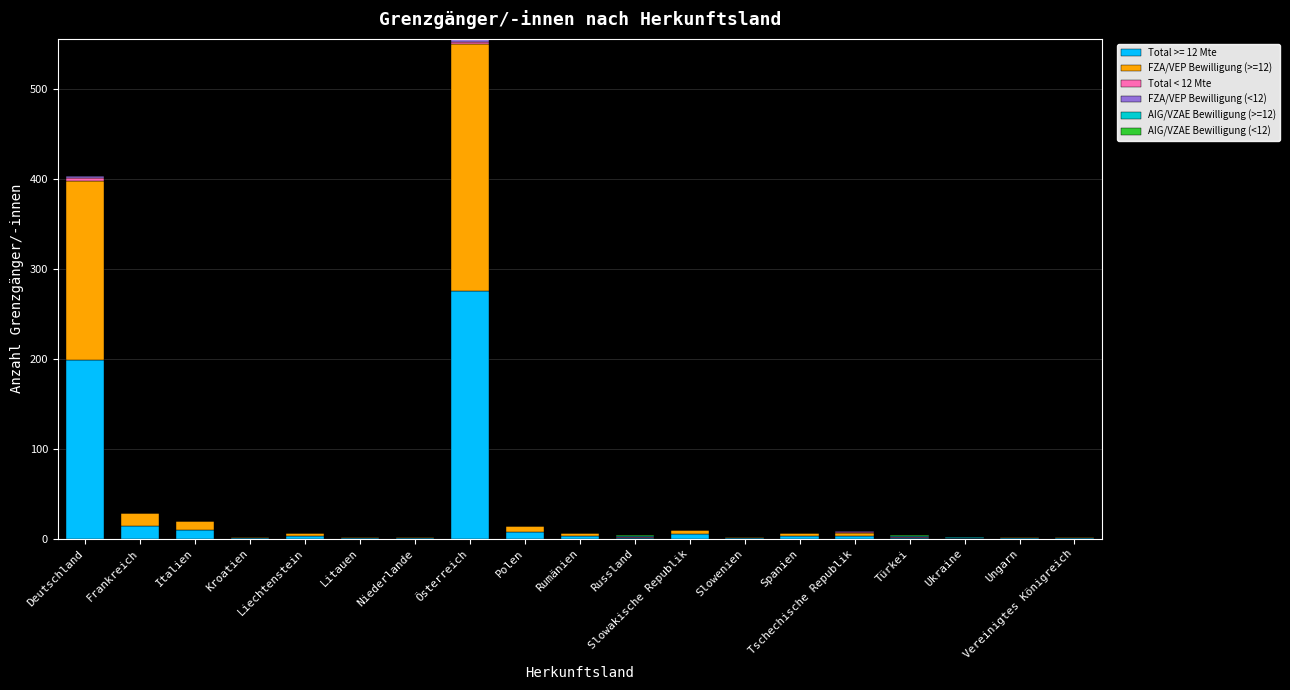

How many categories are shown in the chart?

19